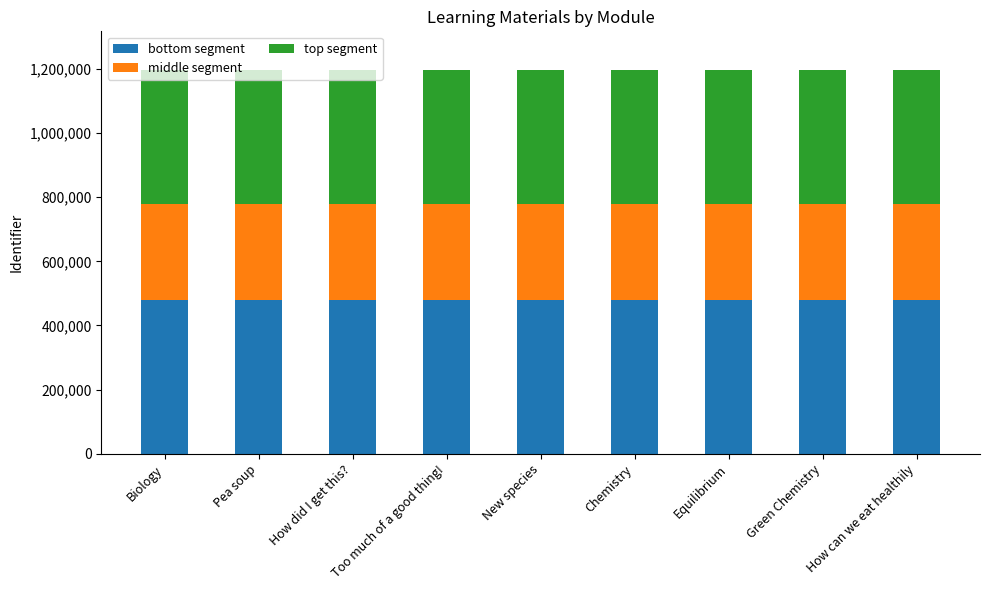

What is the lowest value of the bottom segment series?

479101.2